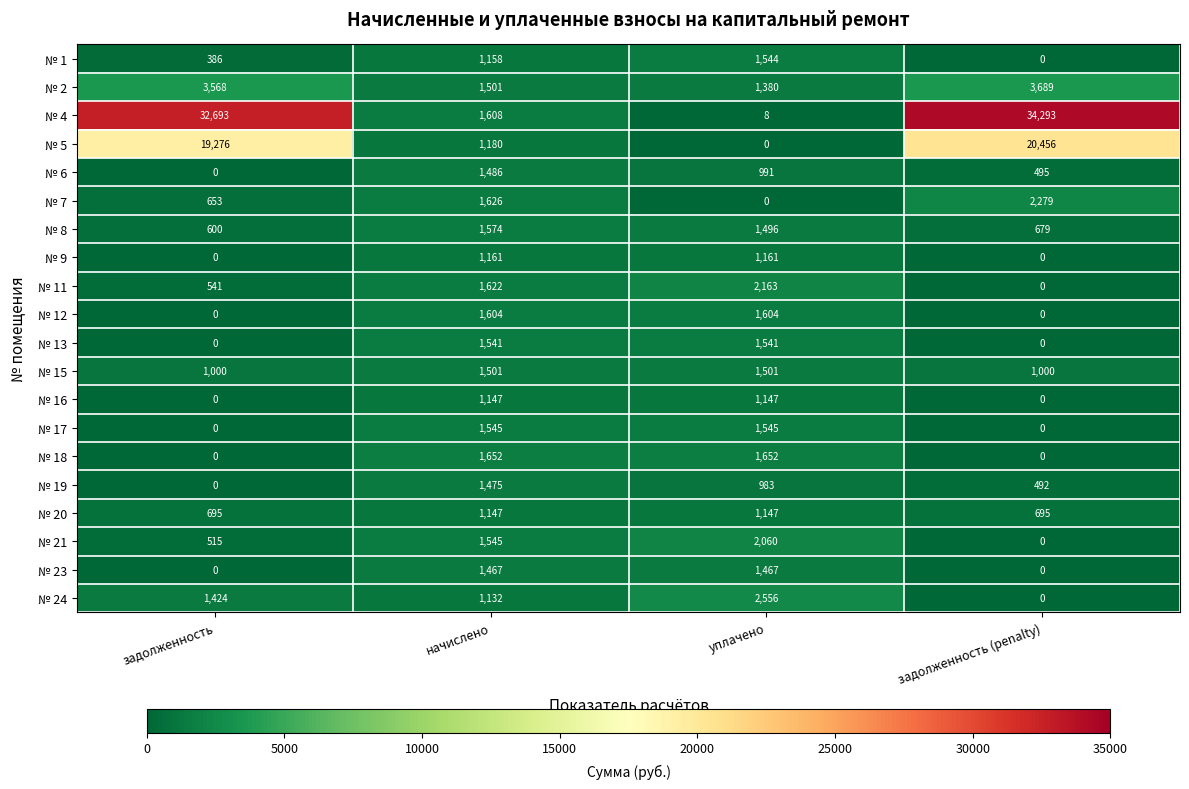

Between задолженность and уплачено, which series saw the biggest shift?

№ 4